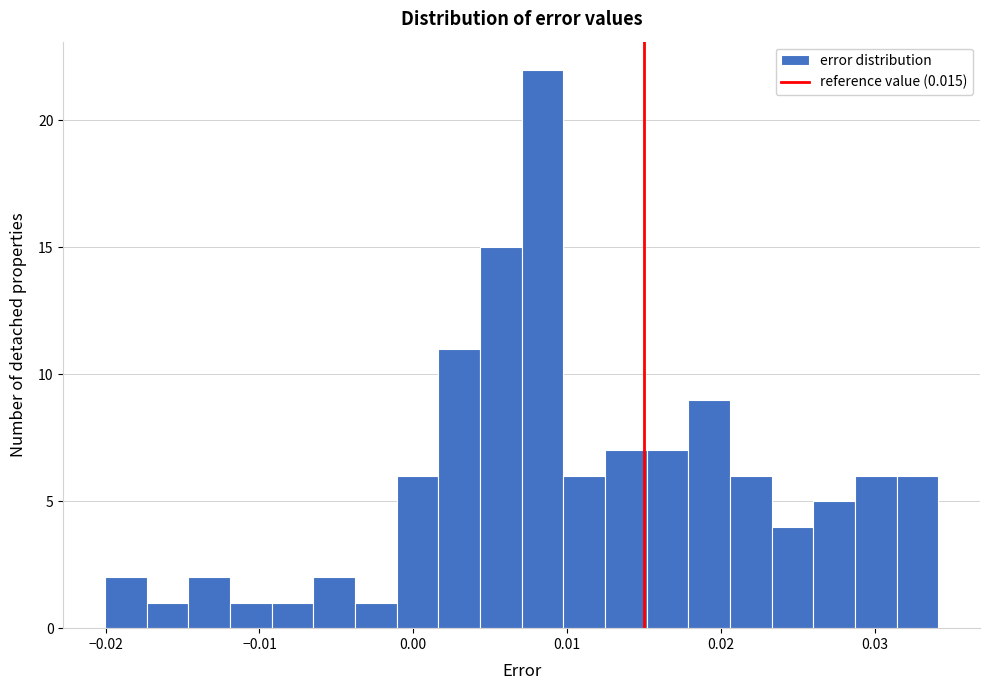

Around what value on the x-axis is the tallest bar? Give the approximate position of its centre, as read against the axis.

0.008